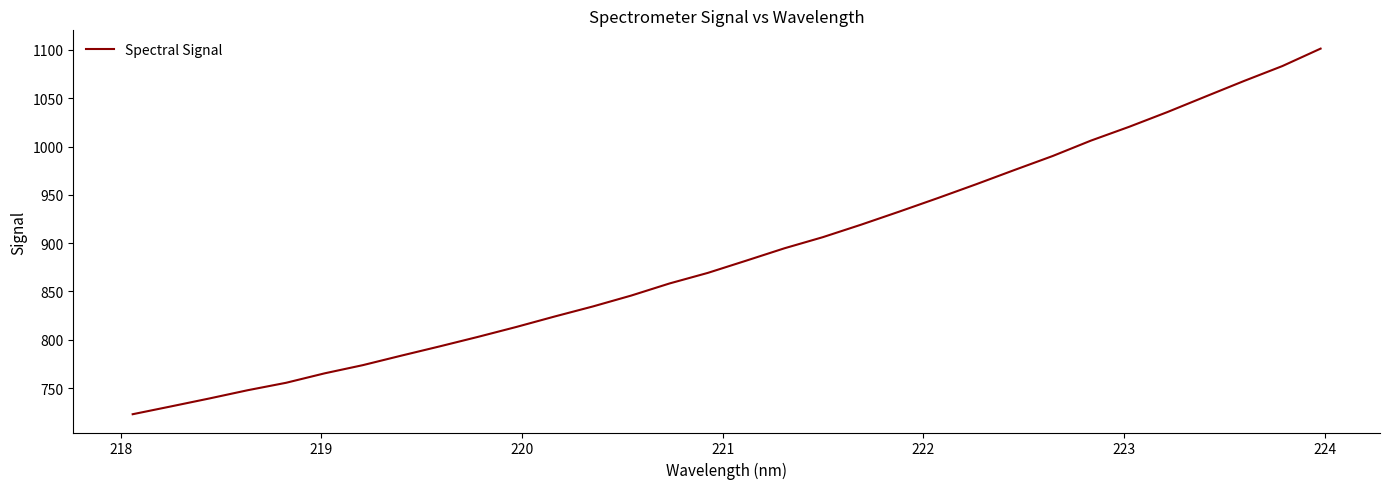

What is the minimum value shown in the chart?

722.9